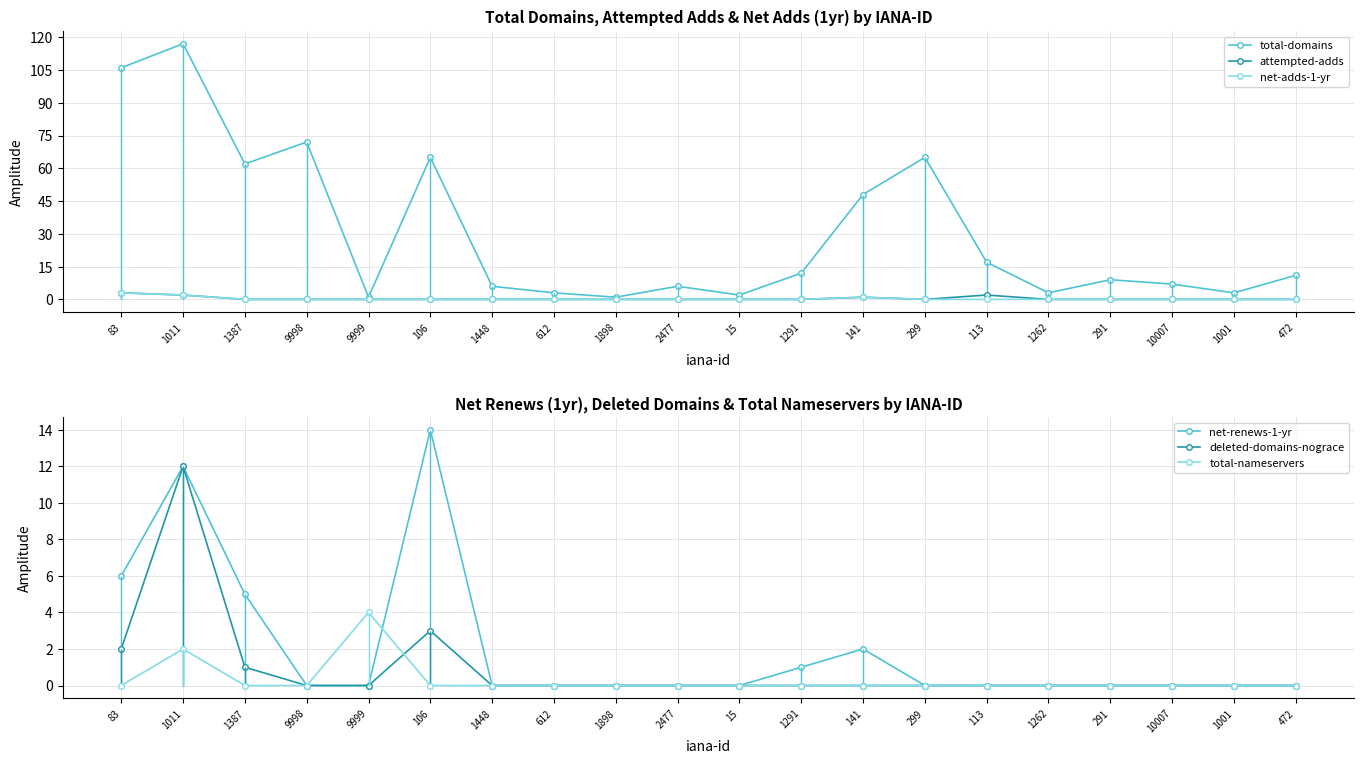

Rank the series at 1291 from lowest to highest value.

attempted-adds, net-adds-1-yr, deleted-domains-nograce, total-nameservers, net-renews-1-yr, total-domains